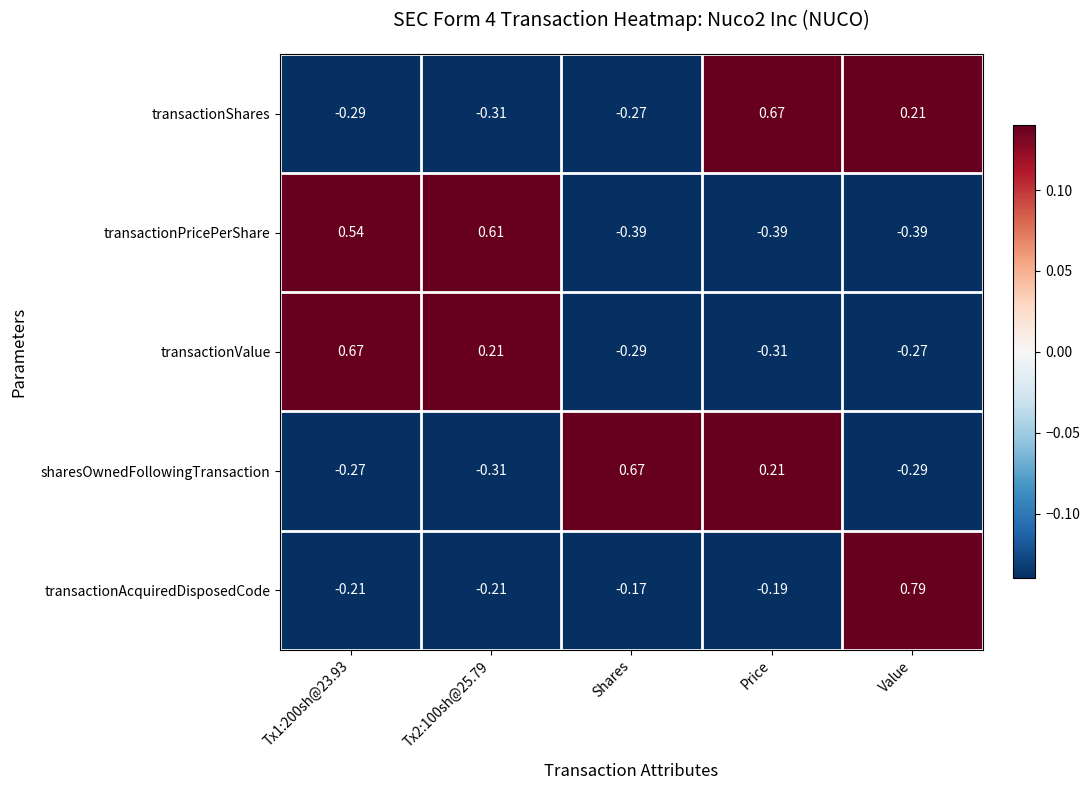

At Value, list the series in order from largest to smallest.

transactionAcquiredDisposedCode, transactionShares, transactionValue, sharesOwnedFollowingTransaction, transactionPricePerShare